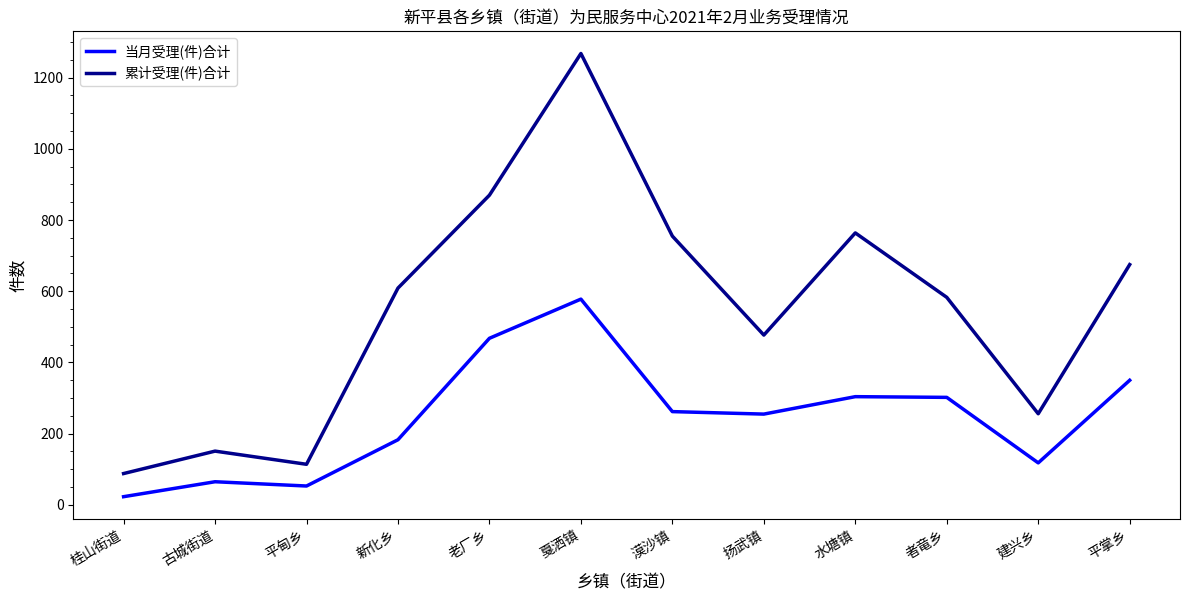

What is the minimum value for 累计受理(件)合计?

88